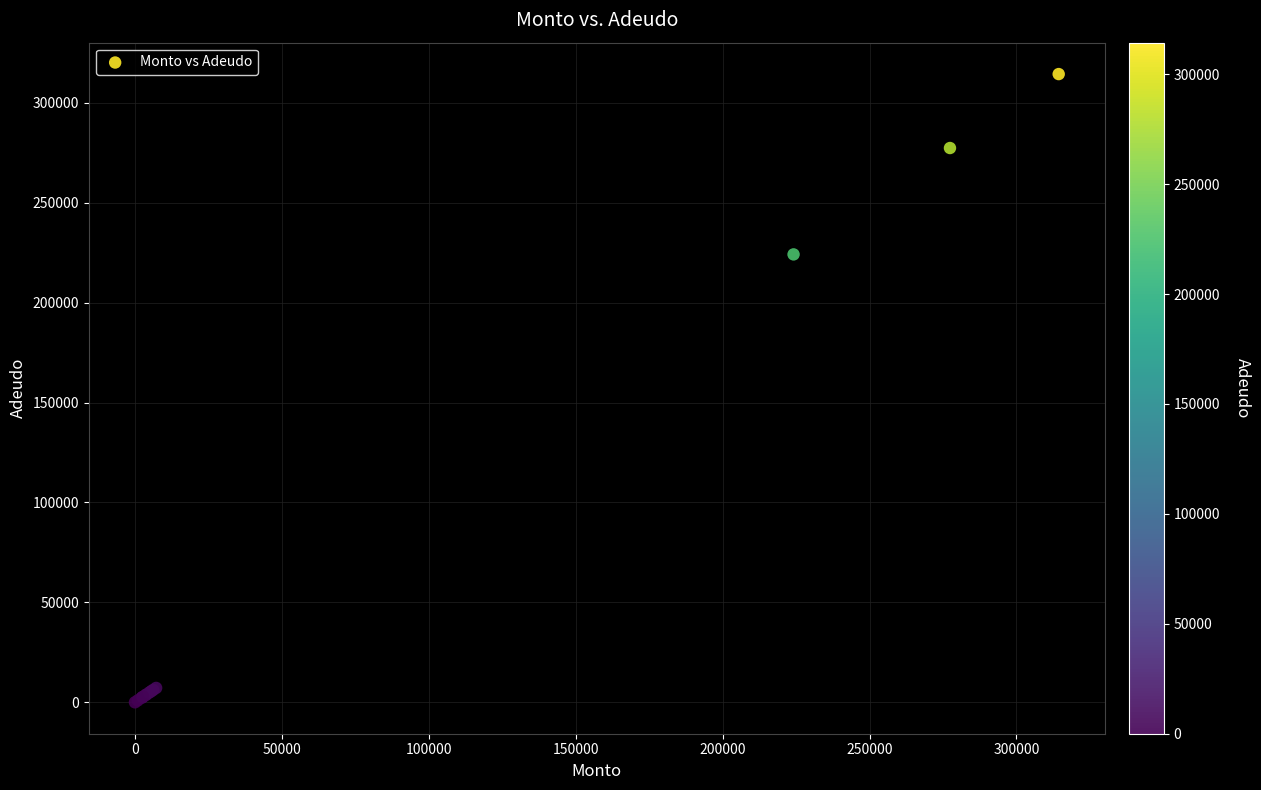

What Y value in the scatter plot is closest to 157180?

224130.0